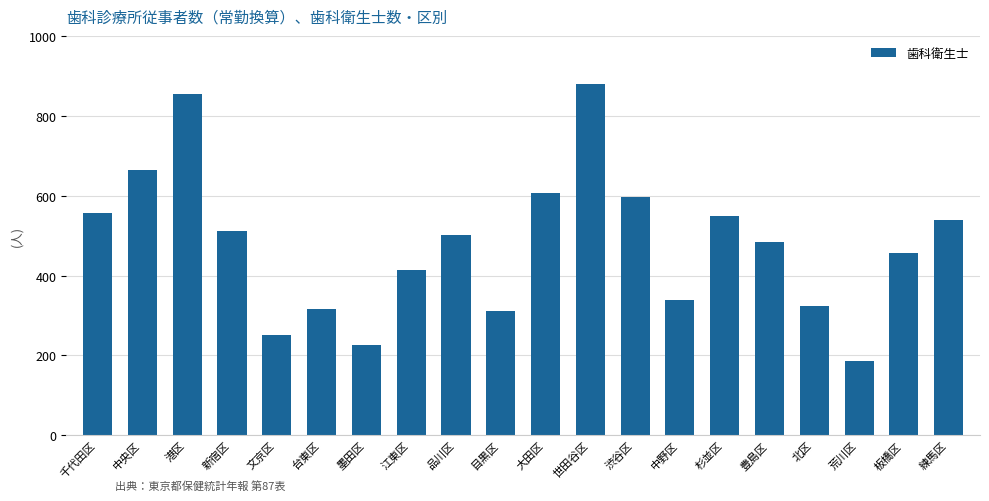

Are the bars grouped side by side (vs. stacked)?

No